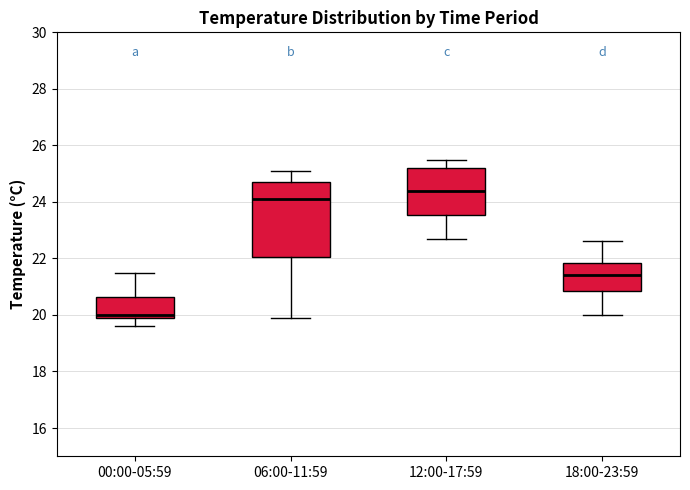

Where does the lower whisker of the box for 12:00-17:59 end on the y-axis? The values are not printed on the chart, so give them approximately, as read against the axis.

22.8